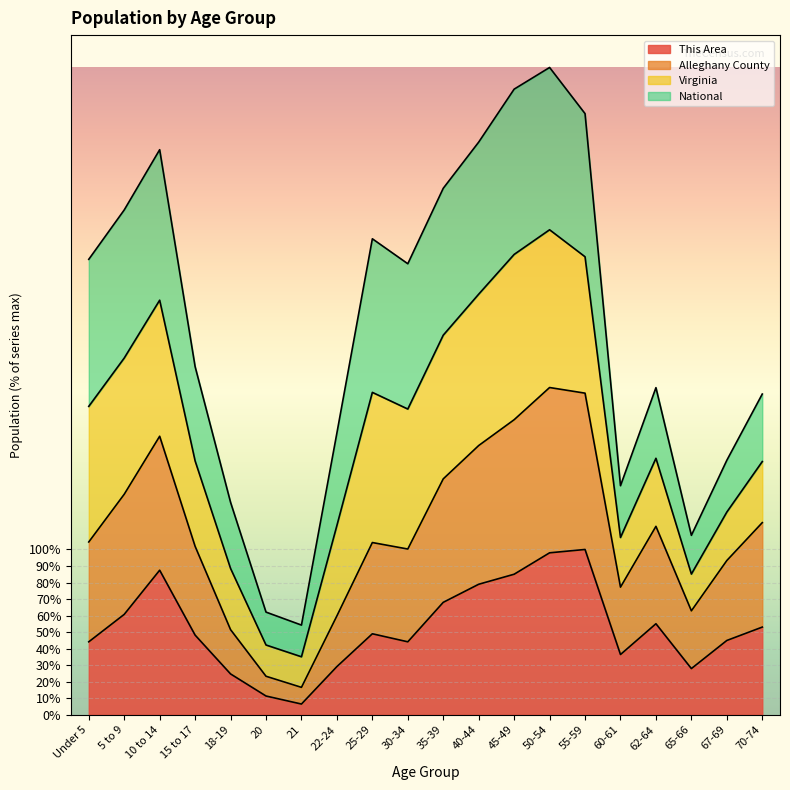

What position from the left is 55-59?

15